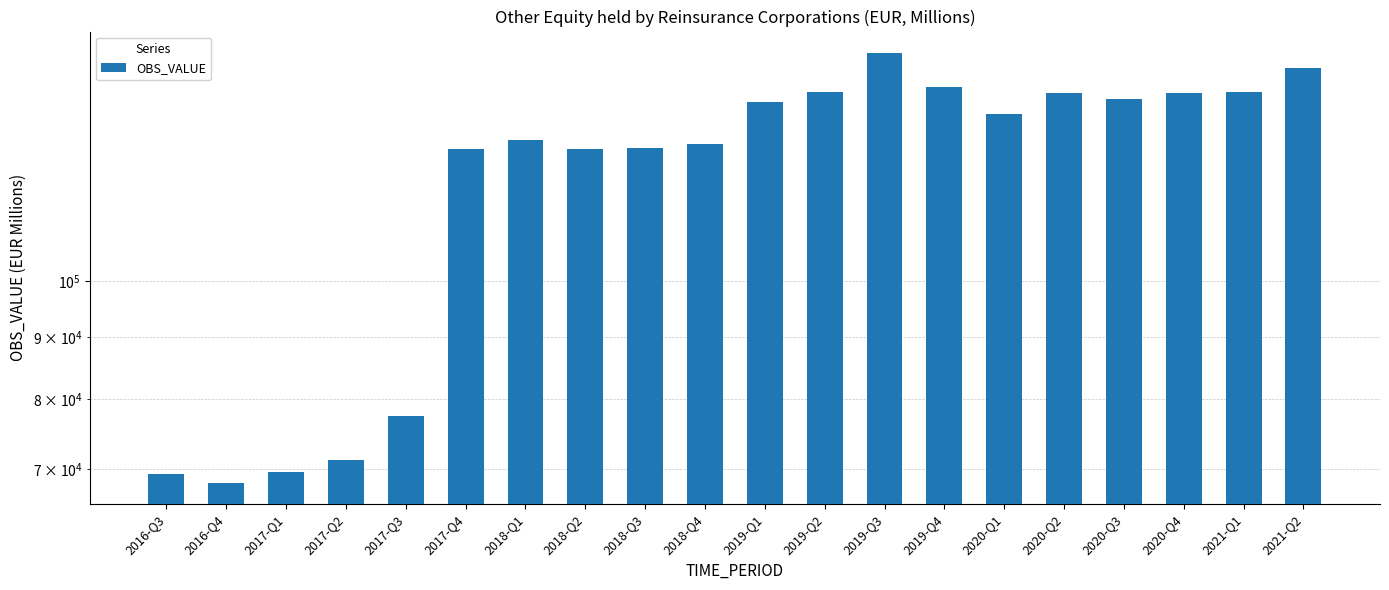

Count the number of values greater than 137589.

10